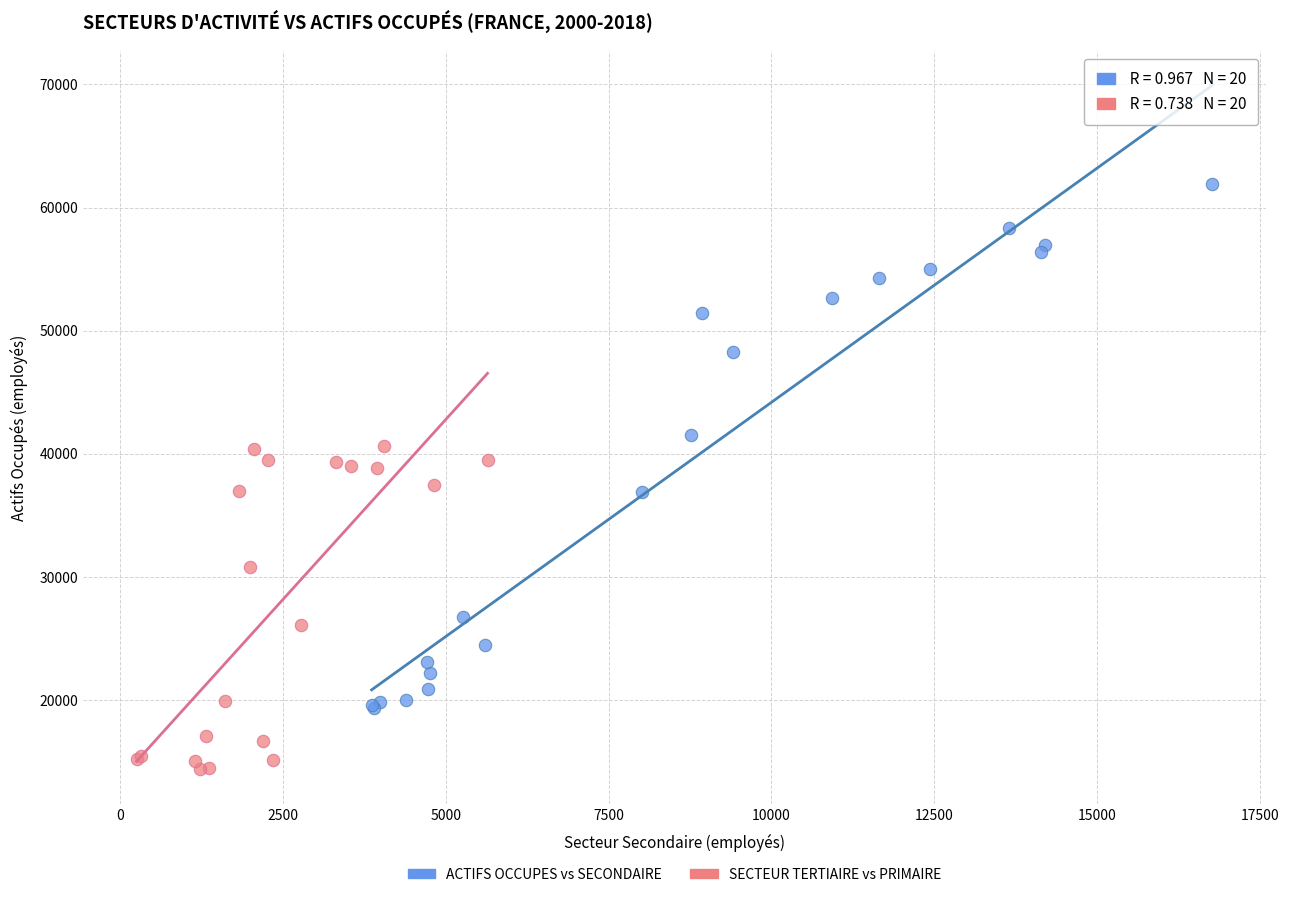

Which series has the largest Y range (max minus min)?

ACTIFS OCCUPES vs SECONDAIRE